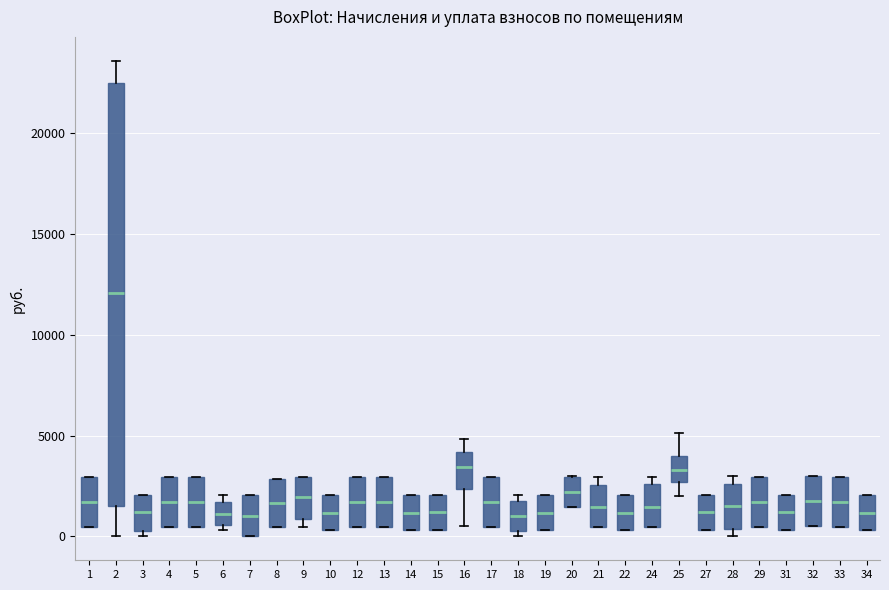

Comparing the boxes themselves (not the whiskers), which one is the tallest?

2